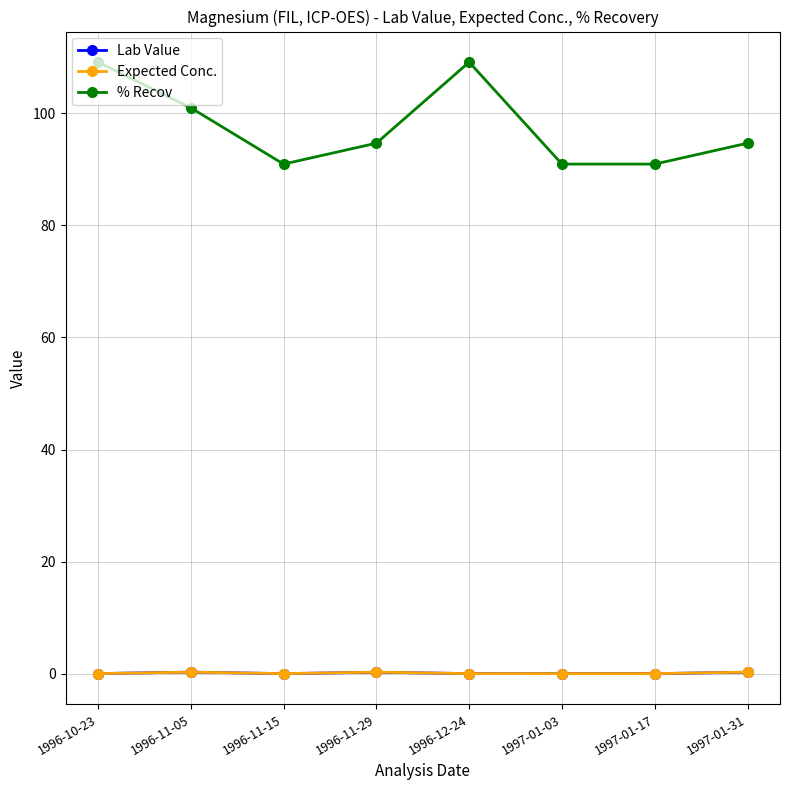

What are all the series names shown in the legend?

Lab Value, Expected Conc., % Recov